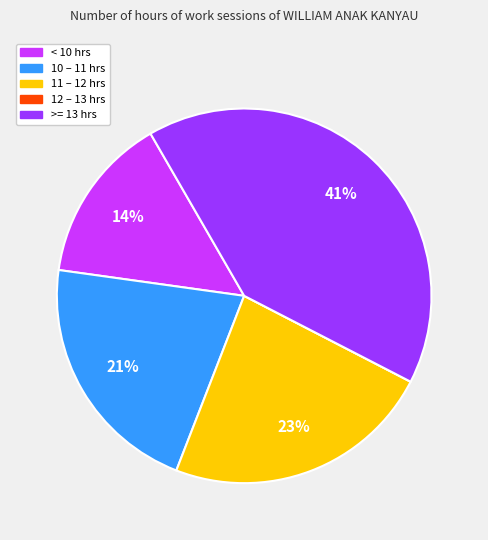

Is there a majority slice in this chart?

No